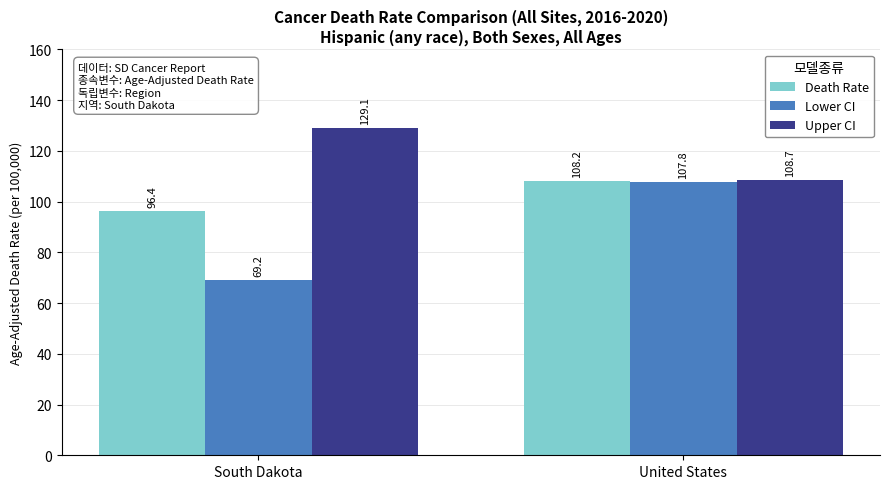

Which series has the largest range (max minus min)?

Lower CI